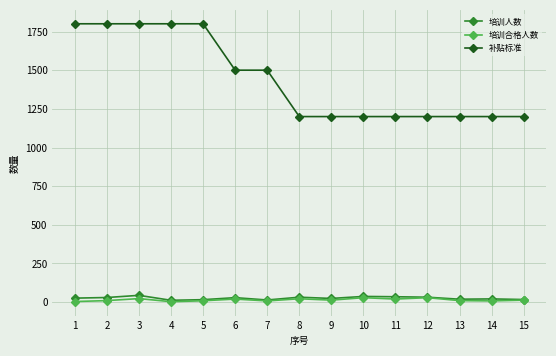

Which series has the largest total across all categories?

补贴标准